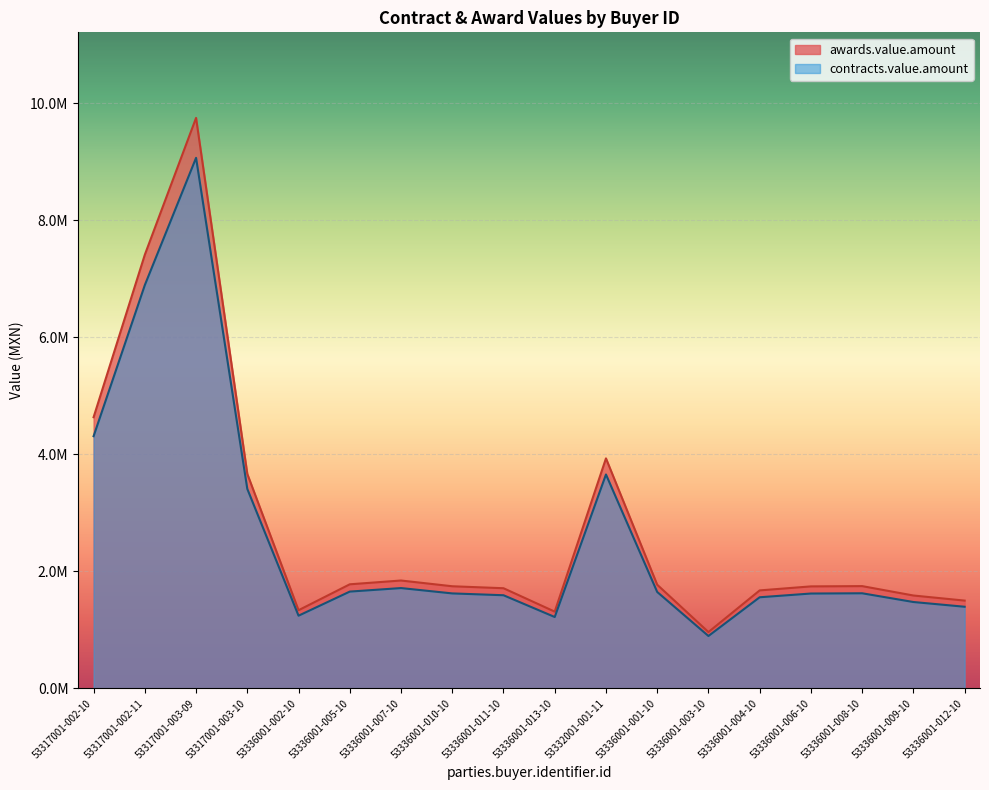

Where is the first local minimum for awards.value.amount?

53336001-002-10